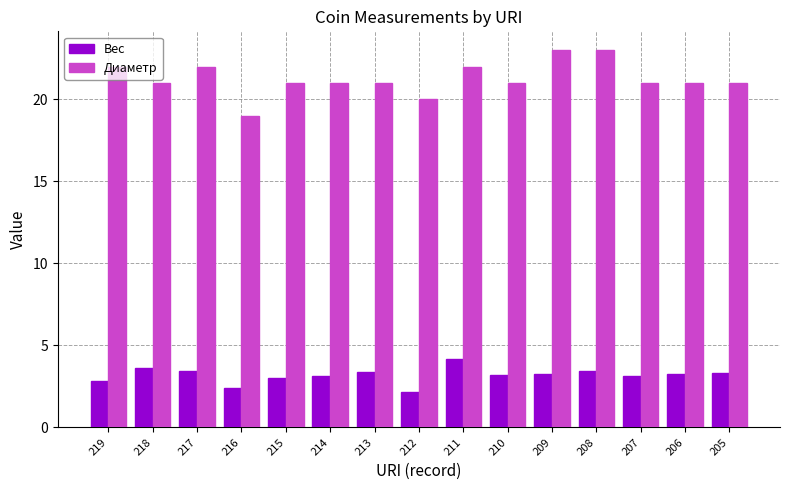

The value of Диаметр at 211 is 33.1. True or false?

False